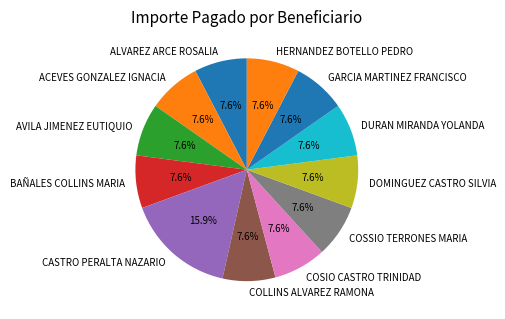

To the nearest percent, what is the difference between the largest and smallest slice percentages?

8%